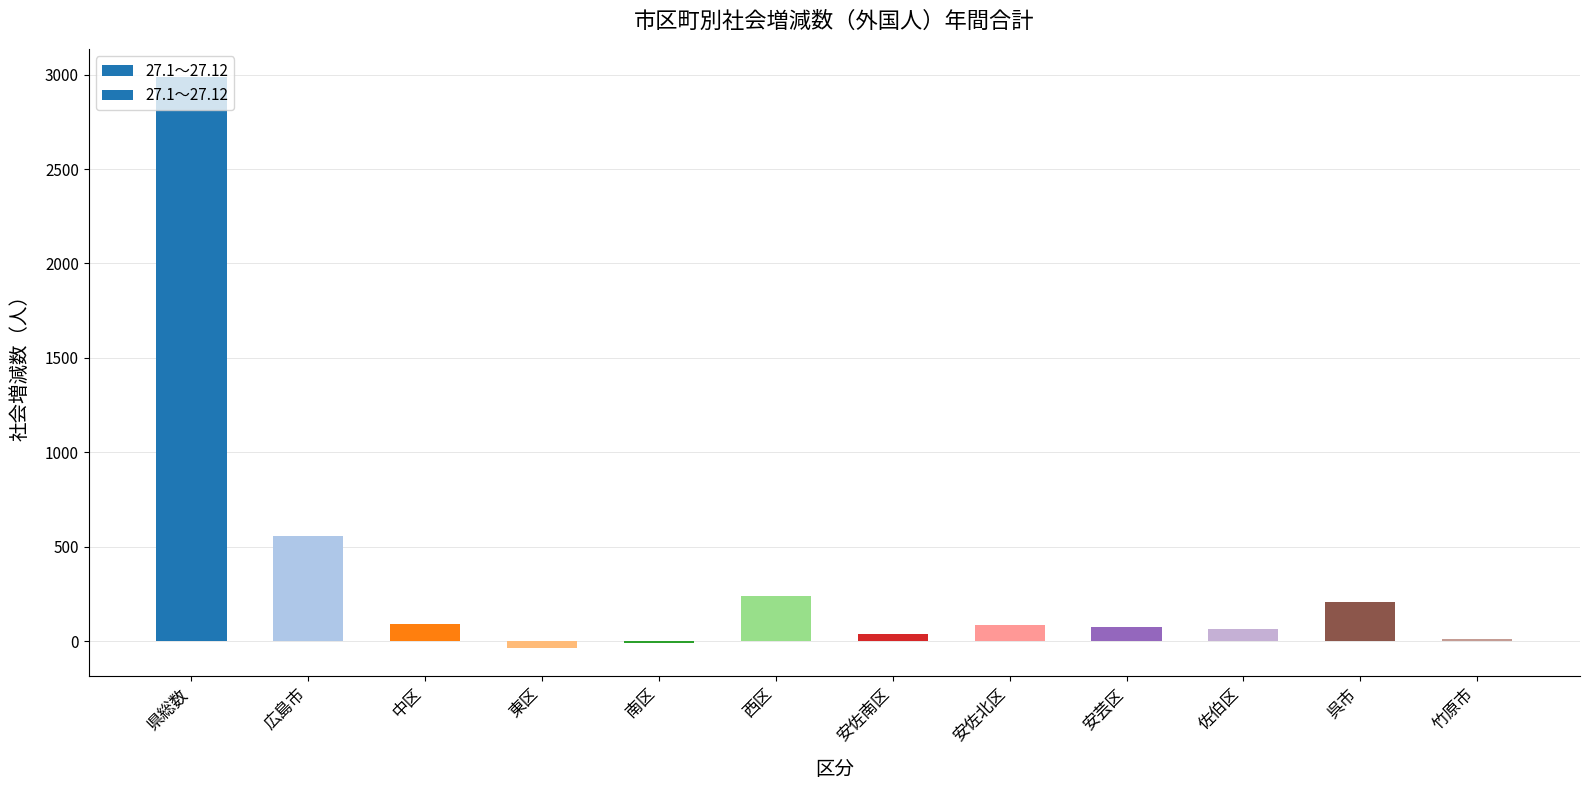

At which label is the value closest to 1475?

広島市